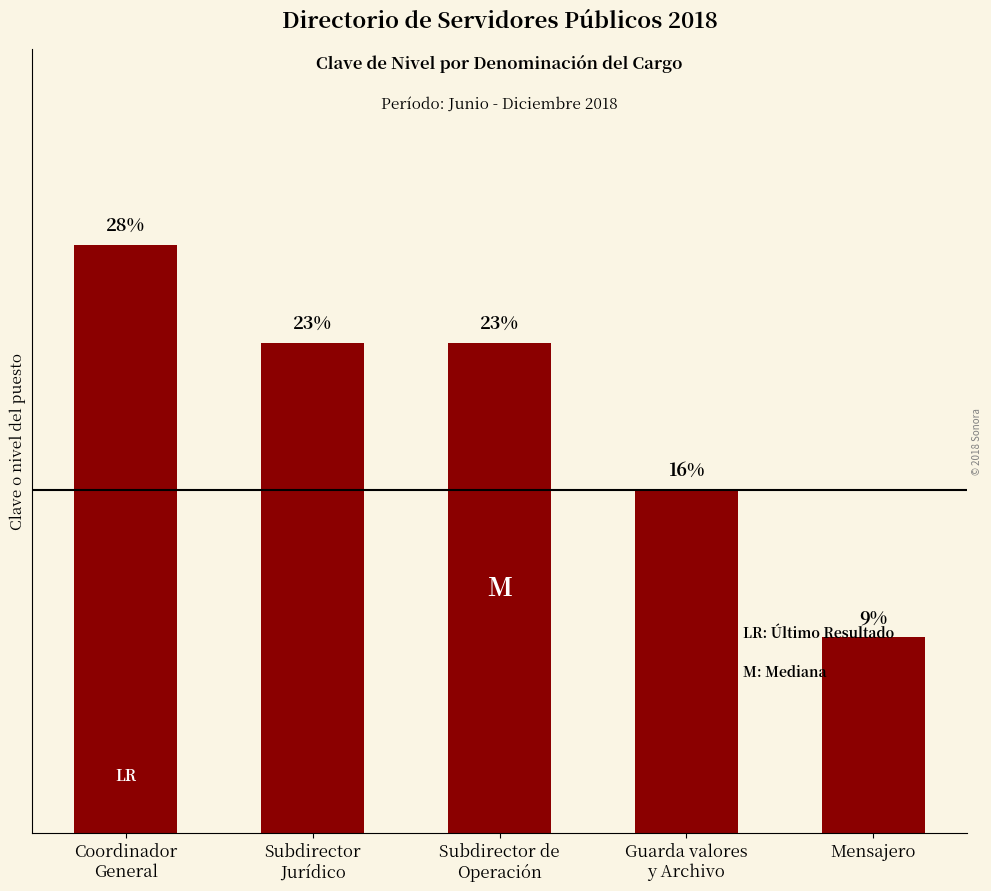

The chart shows a value of 6 at Subdirector
Jurídico. True or false?

False